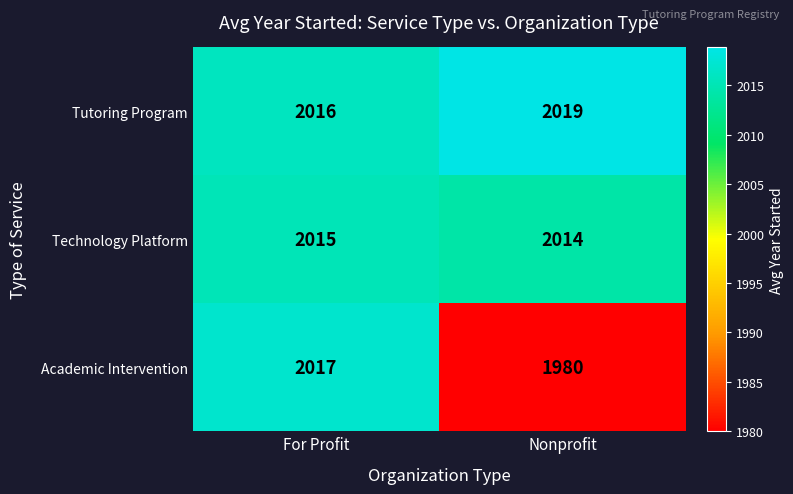

What is the total value across all series at For Profit?

6048